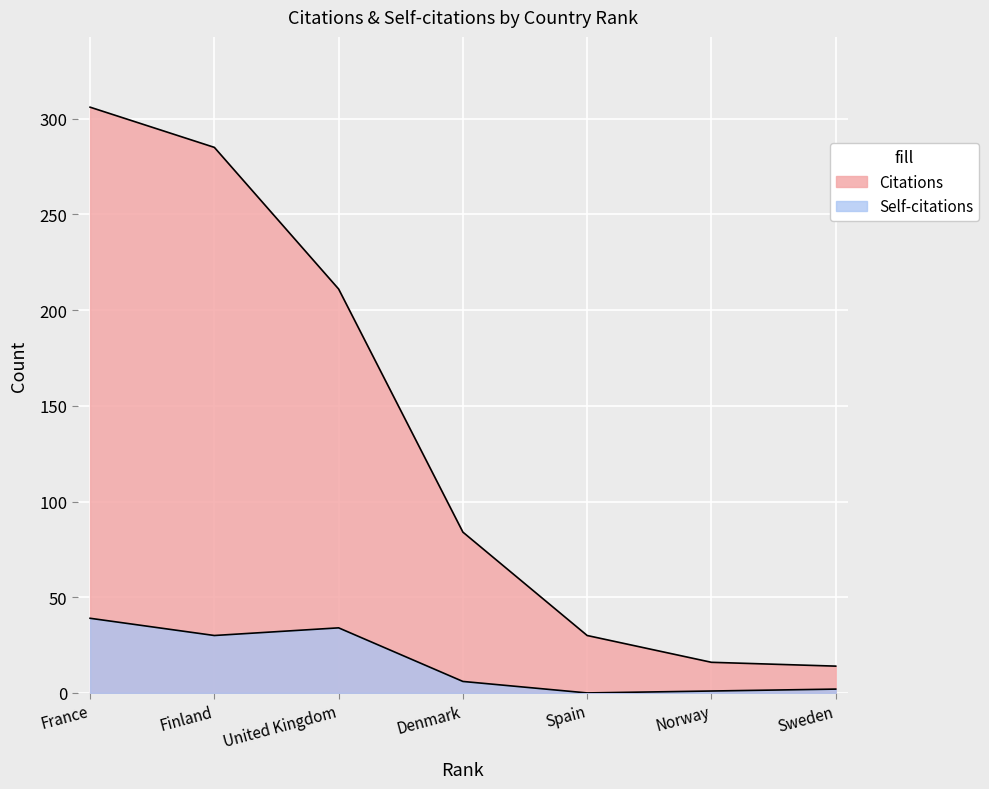

Reading left to right, transcribe all the data shown in this chart.

Citations: France=306	Finland=285	United Kingdom=211	Denmark=84	Spain=30	Norway=16	Sweden=14
Self-citations: France=39	Finland=30	United Kingdom=34	Denmark=6	Spain=0	Norway=1	Sweden=2